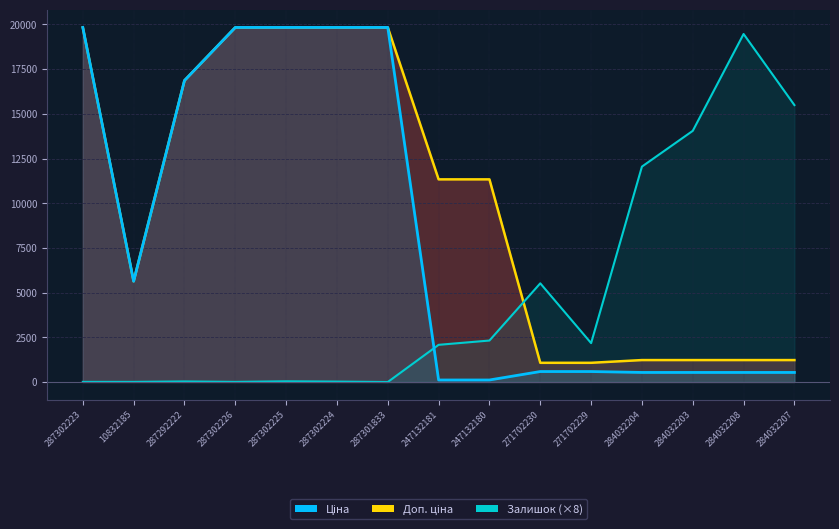

The value at 287292222 is 16863.2. True or false?

True